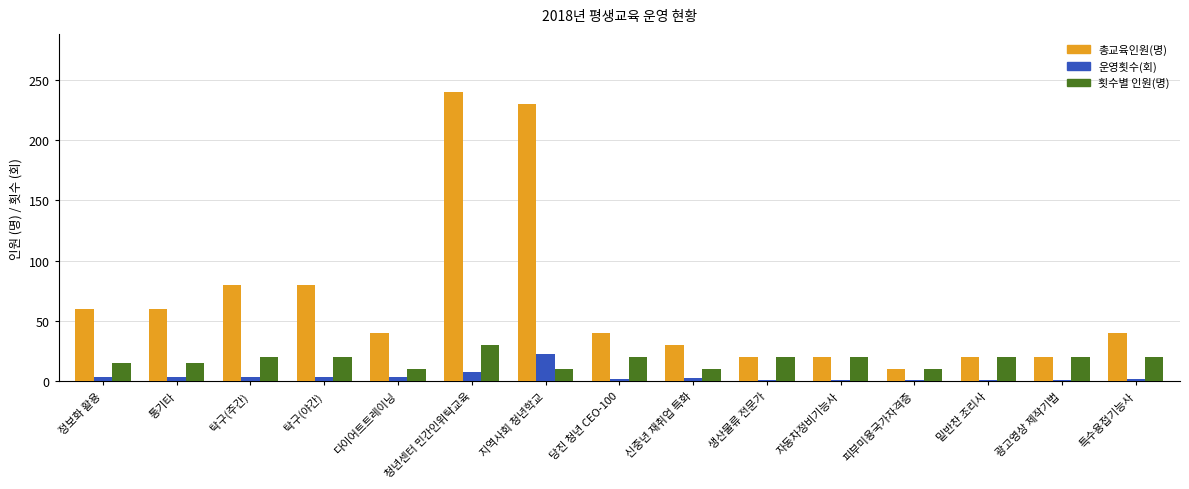

Which series has the widest spread of values?

총교육인원(명)